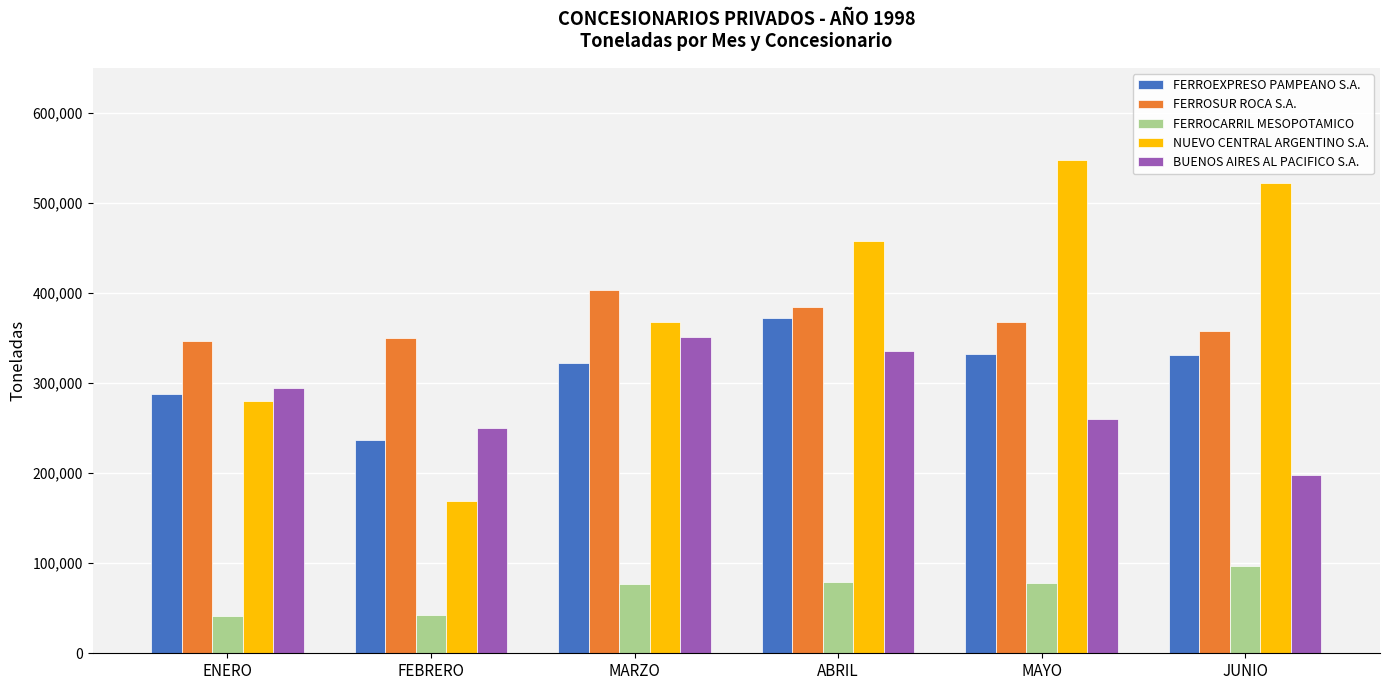

Rank the series at ENERO from lowest to highest value.

FERROCARRIL MESOPOTAMICO, NUEVO CENTRAL ARGENTINO S.A., FERROEXPRESO PAMPEANO S.A., BUENOS AIRES AL PACIFICO S.A., FERROSUR ROCA S.A.